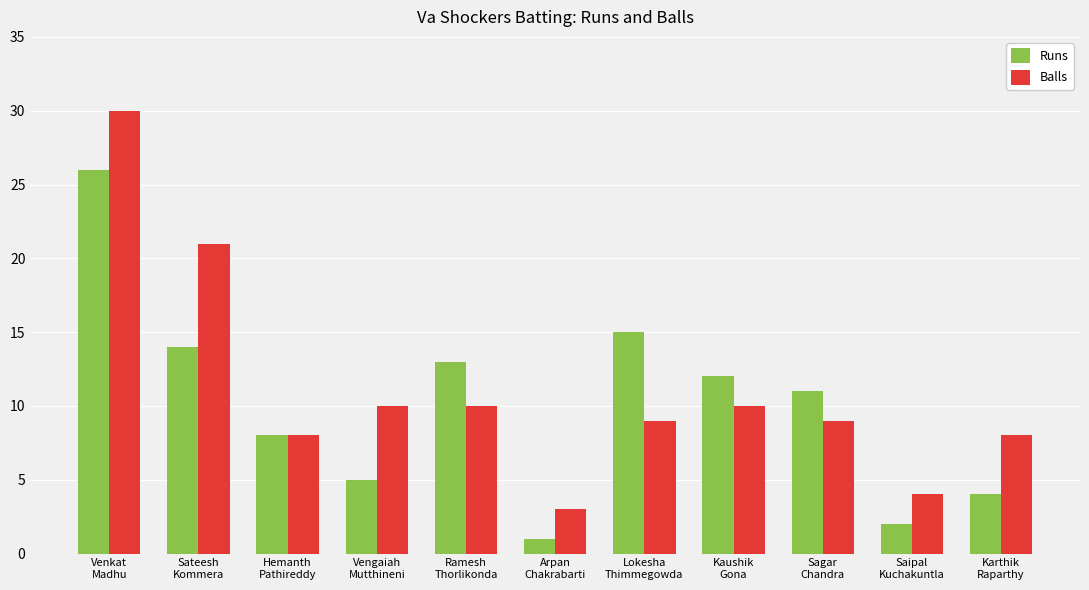

List the series in order of their peak value, highest first.

Balls, Runs